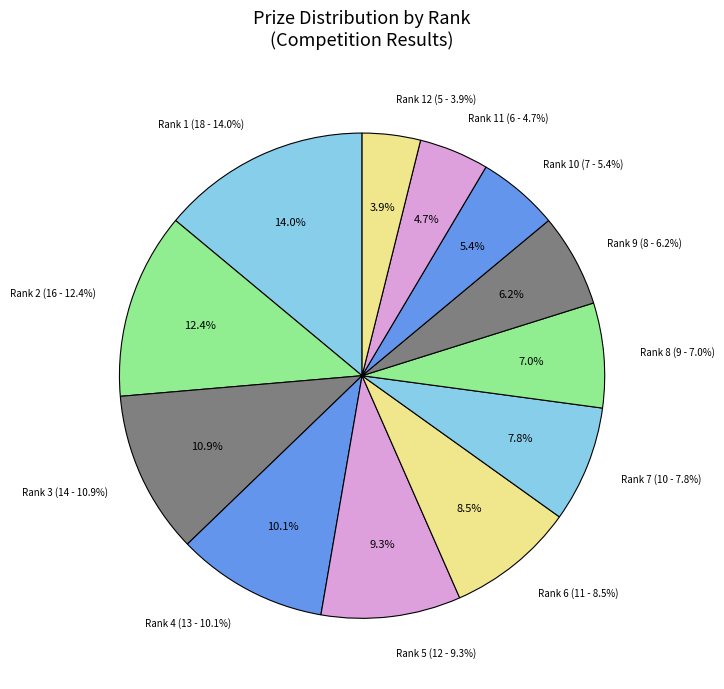

What is the smallest slice in the pie chart?

Rank 12